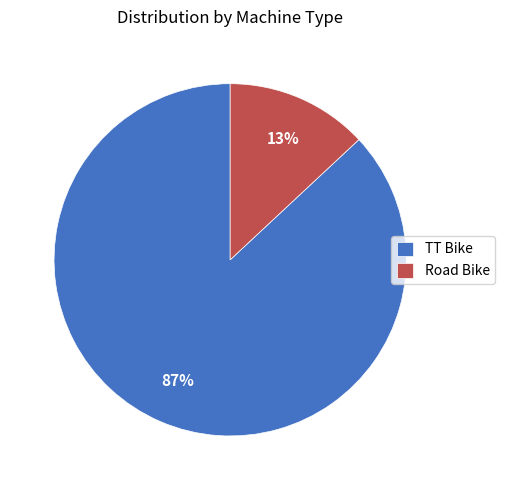

To the nearest percent, what is the average slice percentage?

50%